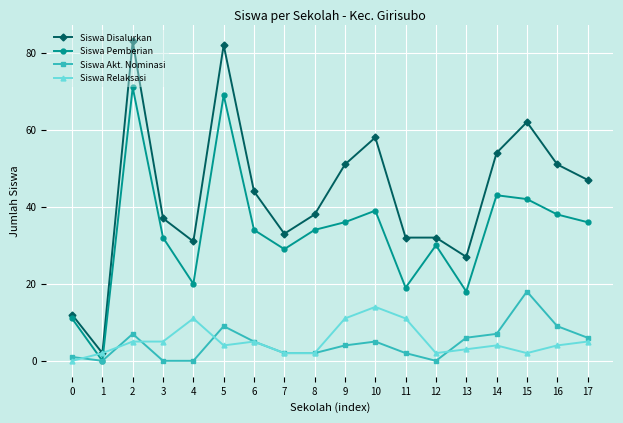

True or false: Siswa Disalurkan has a value of 82 at 9.

False